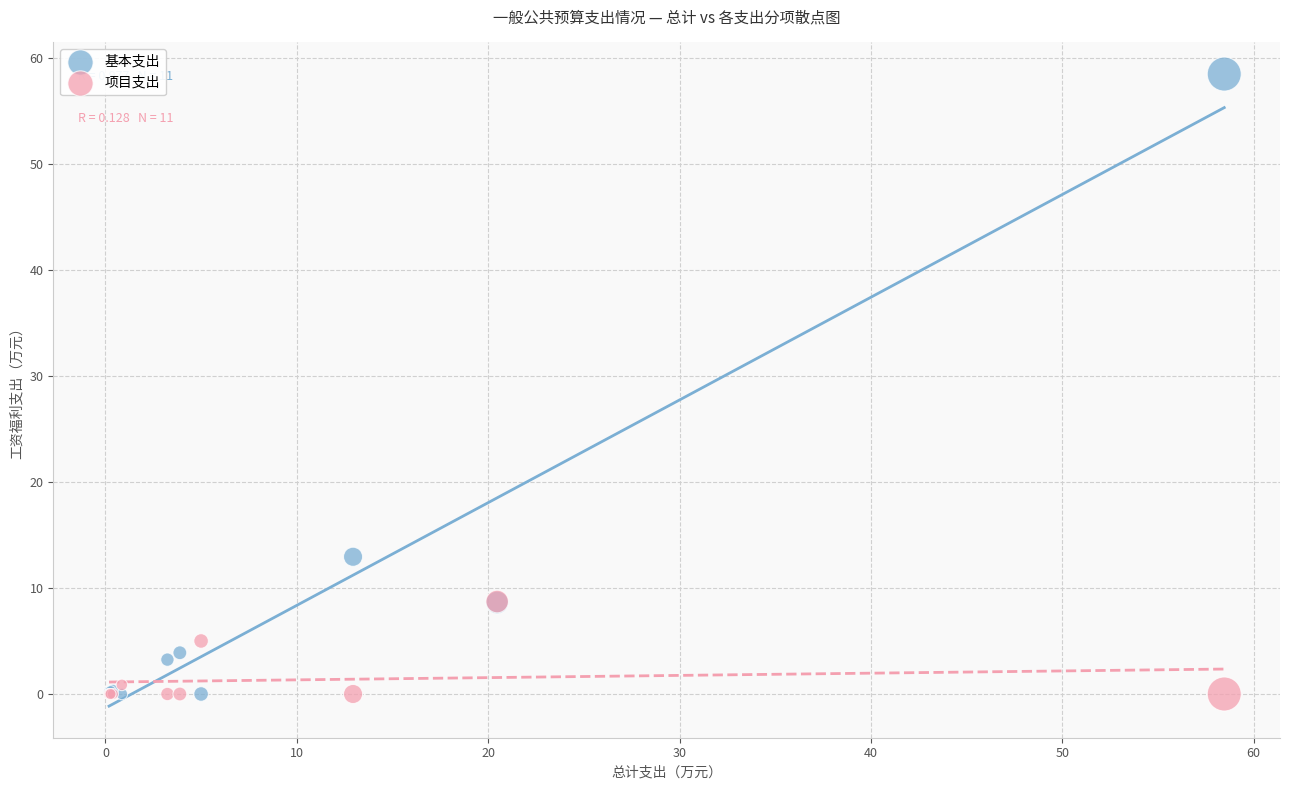

In the 基本支出 series, what Y value is closest to 29?

12.9